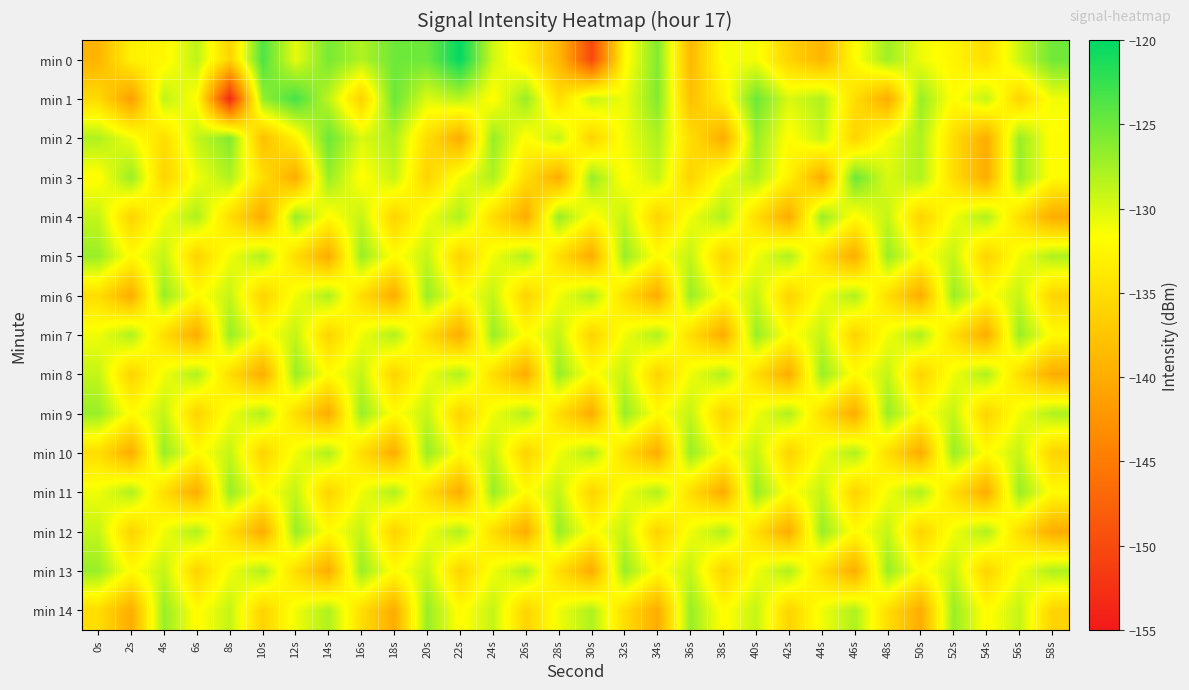

Reading left to right, what are all the values shown in this chart?

min 0: 0s=-139.2	2s=-133.0	4s=-132.5	6s=-128.6	8s=-136.0	10s=-123.6	12s=-130.6	14s=-125.5	16s=-128.1	18s=-125.1	20s=-125.0	22s=-120.1	24s=-129.5	26s=-133.4	28s=-138.8	30s=-150.2	32s=-132.3	34s=-125.9	36s=-138.7	38s=-131.4	40s=-131.1	42s=-136.1	44s=-139.1	46s=-131.9	48s=-127.3	50s=-130.9	52s=-132.7	54s=-135.0	56s=-129.2	58s=-125.2
min 1: 0s=-135.3	2s=-141.4	4s=-128.8	6s=-131.8	8s=-153.3	10s=-126.8	12s=-123.2	14s=-128.7	16s=-136.2	18s=-124.9	20s=-130.1	22s=-128.5	24s=-132.0	26s=-127.0	28s=-135.0	30s=-129.0	32s=-131.0	34s=-126.0	36s=-138.0	38s=-133.0	40s=-125.0	42s=-130.0	44s=-128.0	46s=-135.0	48s=-140.0	50s=-127.0	52s=-132.0	54s=-129.0	56s=-136.0	58s=-131.0
min 2: 0s=-128.0	2s=-131.0	4s=-135.0	6s=-129.0	8s=-126.0	10s=-138.0	12s=-133.0	14s=-125.0	16s=-130.0	18s=-128.0	20s=-135.0	22s=-140.0	24s=-127.0	26s=-132.0	28s=-129.0	30s=-136.0	32s=-131.0	34s=-128.0	36s=-135.0	38s=-140.0	40s=-127.0	42s=-132.0	44s=-129.0	46s=-136.0	48s=-131.0	50s=-128.0	52s=-135.0	54s=-140.0	56s=-127.0	58s=-132.0
min 3: 0s=-132.0	2s=-127.0	4s=-136.0	6s=-131.0	8s=-128.0	10s=-135.0	12s=-140.0	14s=-127.0	16s=-132.0	18s=-129.0	20s=-136.0	22s=-131.0	24s=-128.0	26s=-135.0	28s=-140.0	30s=-127.0	32s=-132.0	34s=-129.0	36s=-136.0	38s=-131.0	40s=-128.0	42s=-133.0	44s=-140.0	46s=-125.0	48s=-130.0	50s=-128.0	52s=-135.0	54s=-140.0	56s=-127.0	58s=-132.0
min 4: 0s=-129.0	2s=-136.0	4s=-131.0	6s=-128.0	8s=-135.0	10s=-140.0	12s=-127.0	14s=-132.0	16s=-129.0	18s=-136.0	20s=-131.0	22s=-128.0	24s=-135.0	26s=-140.0	28s=-127.0	30s=-132.0	32s=-129.0	34s=-136.0	36s=-131.0	38s=-128.0	40s=-135.0	42s=-140.0	44s=-127.0	46s=-132.0	48s=-129.0	50s=-136.0	52s=-131.0	54s=-128.0	56s=-135.0	58s=-140.0
min 5: 0s=-127.0	2s=-132.0	4s=-129.0	6s=-136.0	8s=-131.0	10s=-128.0	12s=-135.0	14s=-140.0	16s=-127.0	18s=-132.0	20s=-129.0	22s=-136.0	24s=-131.0	26s=-128.0	28s=-135.0	30s=-140.0	32s=-127.0	34s=-132.0	36s=-129.0	38s=-136.0	40s=-131.0	42s=-128.0	44s=-135.0	46s=-140.0	48s=-127.0	50s=-132.0	52s=-129.0	54s=-136.0	56s=-131.0	58s=-128.0
min 6: 0s=-135.0	2s=-140.0	4s=-127.0	6s=-132.0	8s=-129.0	10s=-136.0	12s=-131.0	14s=-128.0	16s=-135.0	18s=-140.0	20s=-127.0	22s=-132.0	24s=-129.0	26s=-136.0	28s=-131.0	30s=-128.0	32s=-135.0	34s=-140.0	36s=-127.0	38s=-132.0	40s=-129.0	42s=-136.0	44s=-131.0	46s=-128.0	48s=-135.0	50s=-140.0	52s=-127.0	54s=-132.0	56s=-129.0	58s=-136.0
min 7: 0s=-131.0	2s=-128.0	4s=-135.0	6s=-140.0	8s=-127.0	10s=-132.0	12s=-129.0	14s=-136.0	16s=-131.0	18s=-128.0	20s=-135.0	22s=-140.0	24s=-127.0	26s=-132.0	28s=-129.0	30s=-136.0	32s=-131.0	34s=-128.0	36s=-135.0	38s=-140.0	40s=-127.0	42s=-132.0	44s=-129.0	46s=-136.0	48s=-131.0	50s=-128.0	52s=-135.0	54s=-140.0	56s=-127.0	58s=-132.0
min 8: 0s=-129.0	2s=-136.0	4s=-131.0	6s=-128.0	8s=-135.0	10s=-140.0	12s=-127.0	14s=-132.0	16s=-129.0	18s=-136.0	20s=-131.0	22s=-128.0	24s=-135.0	26s=-140.0	28s=-127.0	30s=-132.0	32s=-129.0	34s=-136.0	36s=-131.0	38s=-128.0	40s=-135.0	42s=-140.0	44s=-127.0	46s=-132.0	48s=-129.0	50s=-136.0	52s=-131.0	54s=-128.0	56s=-135.0	58s=-140.0
min 9: 0s=-127.0	2s=-132.0	4s=-129.0	6s=-136.0	8s=-131.0	10s=-128.0	12s=-135.0	14s=-140.0	16s=-127.0	18s=-132.0	20s=-129.0	22s=-136.0	24s=-131.0	26s=-128.0	28s=-135.0	30s=-140.0	32s=-127.0	34s=-132.0	36s=-129.0	38s=-136.0	40s=-131.0	42s=-128.0	44s=-135.0	46s=-140.0	48s=-127.0	50s=-132.0	52s=-129.0	54s=-136.0	56s=-131.0	58s=-128.0
min 10: 0s=-135.0	2s=-140.0	4s=-127.0	6s=-132.0	8s=-129.0	10s=-136.0	12s=-131.0	14s=-128.0	16s=-135.0	18s=-140.0	20s=-127.0	22s=-132.0	24s=-129.0	26s=-136.0	28s=-131.0	30s=-128.0	32s=-135.0	34s=-140.0	36s=-127.0	38s=-132.0	40s=-129.0	42s=-136.0	44s=-131.0	46s=-128.0	48s=-135.0	50s=-140.0	52s=-127.0	54s=-132.0	56s=-129.0	58s=-136.0
min 11: 0s=-131.0	2s=-128.0	4s=-135.0	6s=-140.0	8s=-127.0	10s=-132.0	12s=-129.0	14s=-136.0	16s=-131.0	18s=-128.0	20s=-135.0	22s=-140.0	24s=-127.0	26s=-132.0	28s=-129.0	30s=-136.0	32s=-131.0	34s=-128.0	36s=-135.0	38s=-140.0	40s=-127.0	42s=-132.0	44s=-129.0	46s=-136.0	48s=-131.0	50s=-128.0	52s=-135.0	54s=-140.0	56s=-127.0	58s=-132.0
min 12: 0s=-129.0	2s=-136.0	4s=-131.0	6s=-128.0	8s=-135.0	10s=-140.0	12s=-127.0	14s=-132.0	16s=-129.0	18s=-136.0	20s=-131.0	22s=-128.0	24s=-135.0	26s=-140.0	28s=-127.0	30s=-132.0	32s=-129.0	34s=-136.0	36s=-131.0	38s=-128.0	40s=-135.0	42s=-140.0	44s=-127.0	46s=-132.0	48s=-129.0	50s=-136.0	52s=-131.0	54s=-128.0	56s=-135.0	58s=-140.0
min 13: 0s=-127.0	2s=-132.0	4s=-129.0	6s=-136.0	8s=-131.0	10s=-128.0	12s=-135.0	14s=-140.0	16s=-127.0	18s=-132.0	20s=-129.0	22s=-136.0	24s=-131.0	26s=-128.0	28s=-135.0	30s=-140.0	32s=-127.0	34s=-132.0	36s=-129.0	38s=-136.0	40s=-131.0	42s=-128.0	44s=-135.0	46s=-140.0	48s=-127.0	50s=-132.0	52s=-129.0	54s=-136.0	56s=-131.0	58s=-128.0
min 14: 0s=-135.0	2s=-140.0	4s=-127.0	6s=-132.0	8s=-129.0	10s=-136.0	12s=-131.0	14s=-128.0	16s=-135.0	18s=-140.0	20s=-127.0	22s=-132.0	24s=-129.0	26s=-136.0	28s=-131.0	30s=-128.0	32s=-135.0	34s=-140.0	36s=-127.0	38s=-132.0	40s=-129.0	42s=-136.0	44s=-131.0	46s=-128.0	48s=-135.0	50s=-140.0	52s=-127.0	54s=-132.0	56s=-129.0	58s=-136.0